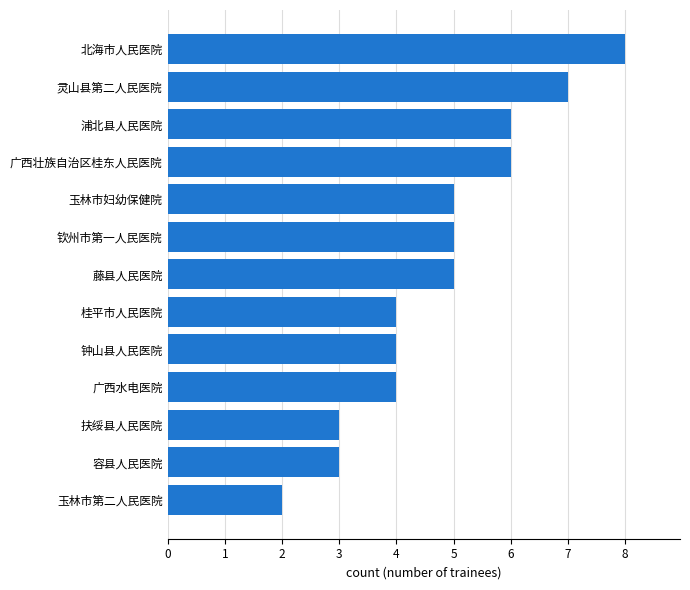

At which category does the chart reach its peak across all series?

北海市人民医院